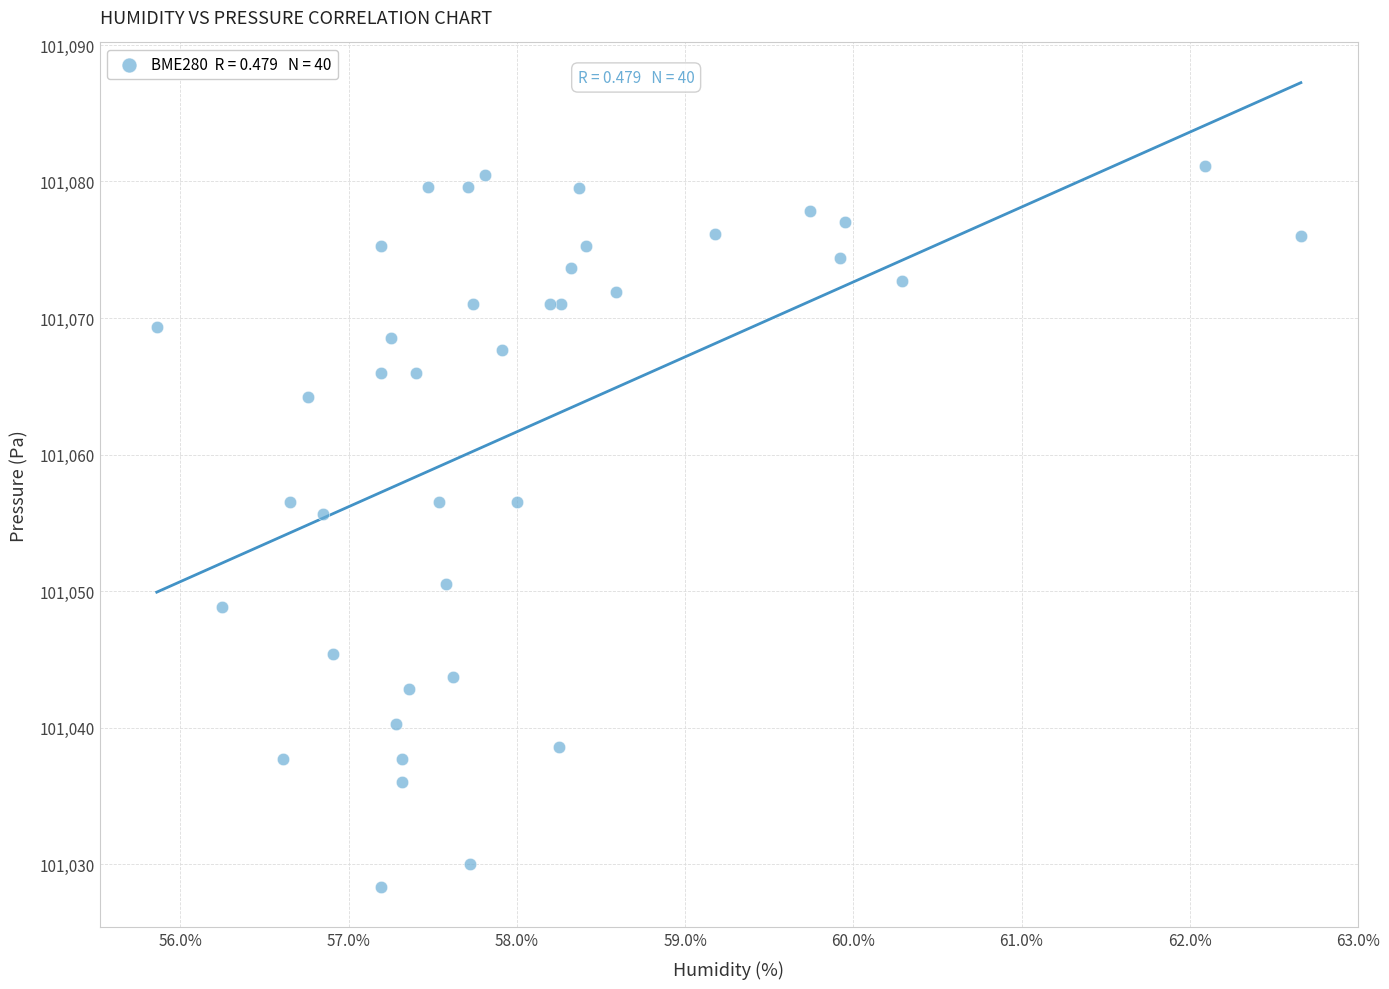

What Y value in the scatter plot is closest to 101054?

101055.7